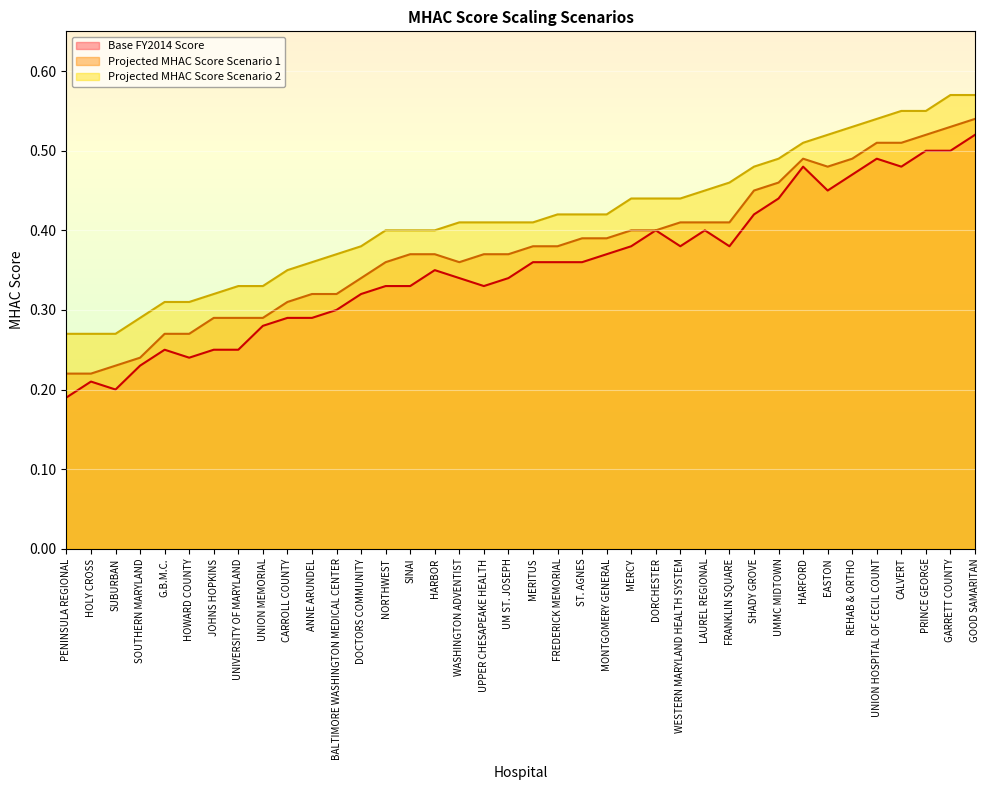

Which series has the widest spread of values?

Base FY2014 Score